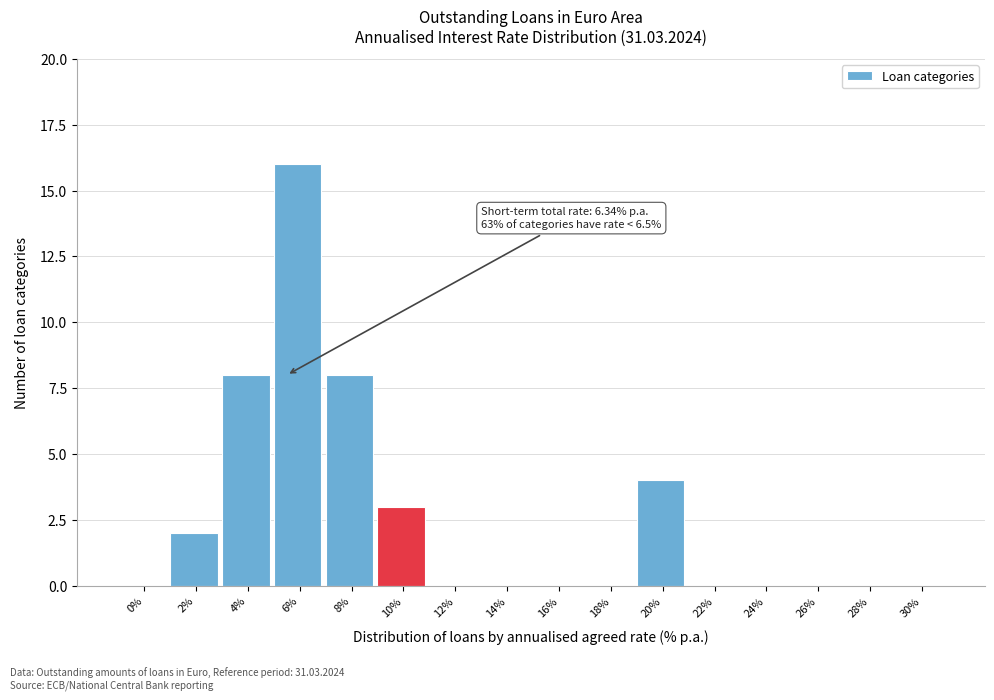

Reading right to left, extract all data points from this chart.

30%=0	28%=0	26%=0	24%=0	22%=0	20%=4	18%=0	16%=0	14%=0	12%=0	10%=3	8%=8	6%=16	4%=8	2%=2	0%=0